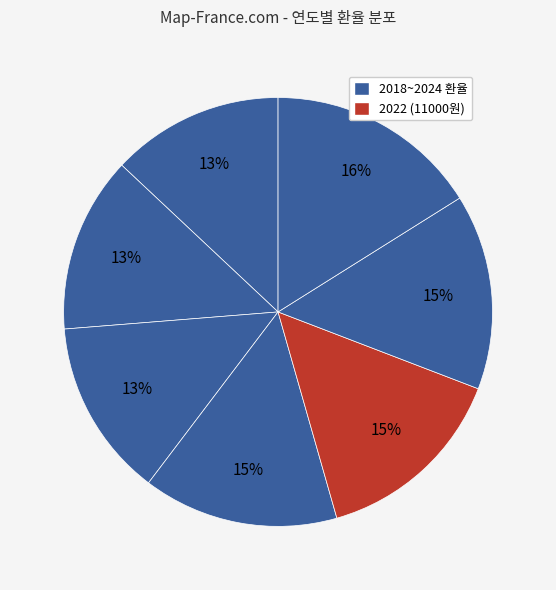

How many slices are in this pie chart?

7